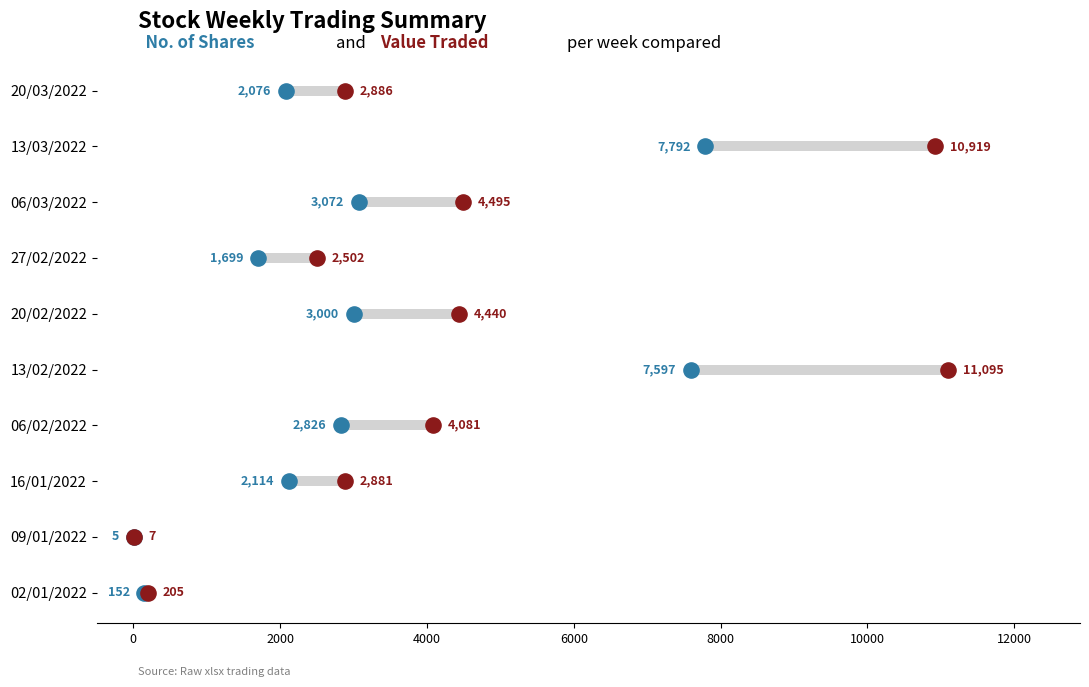

What are all the series names shown in the legend?

No. of Shares, Value Traded